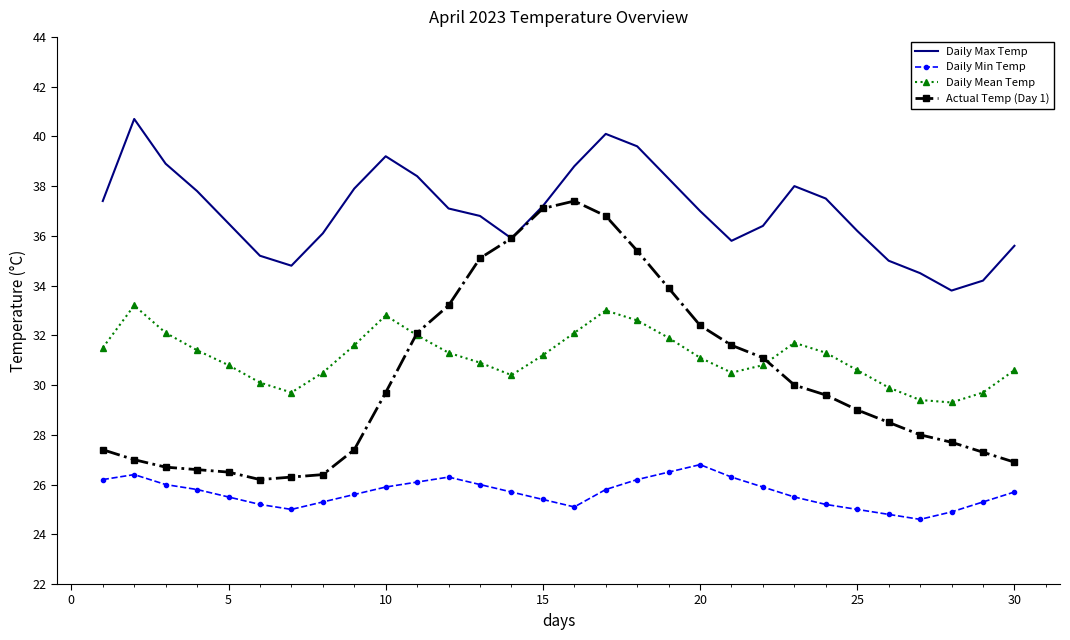

List the series in order of their peak value, lowest first.

Daily Min Temp, Daily Mean Temp, Actual Temp (Day 1), Daily Max Temp